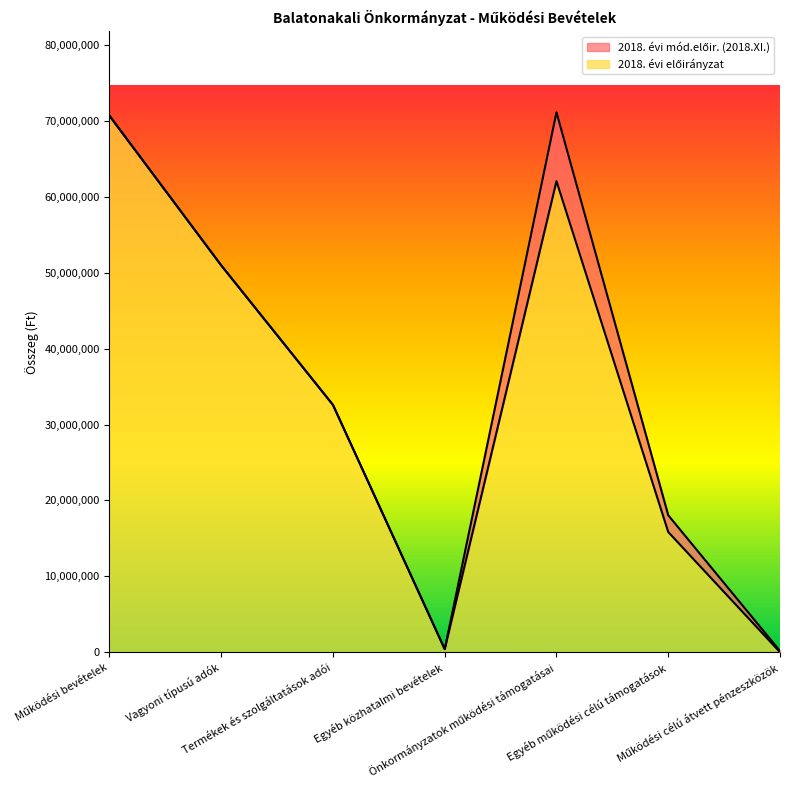

Between Vagyoni típusú adók and Egyéb működési célú támogatások, which is larger?

Vagyoni típusú adók